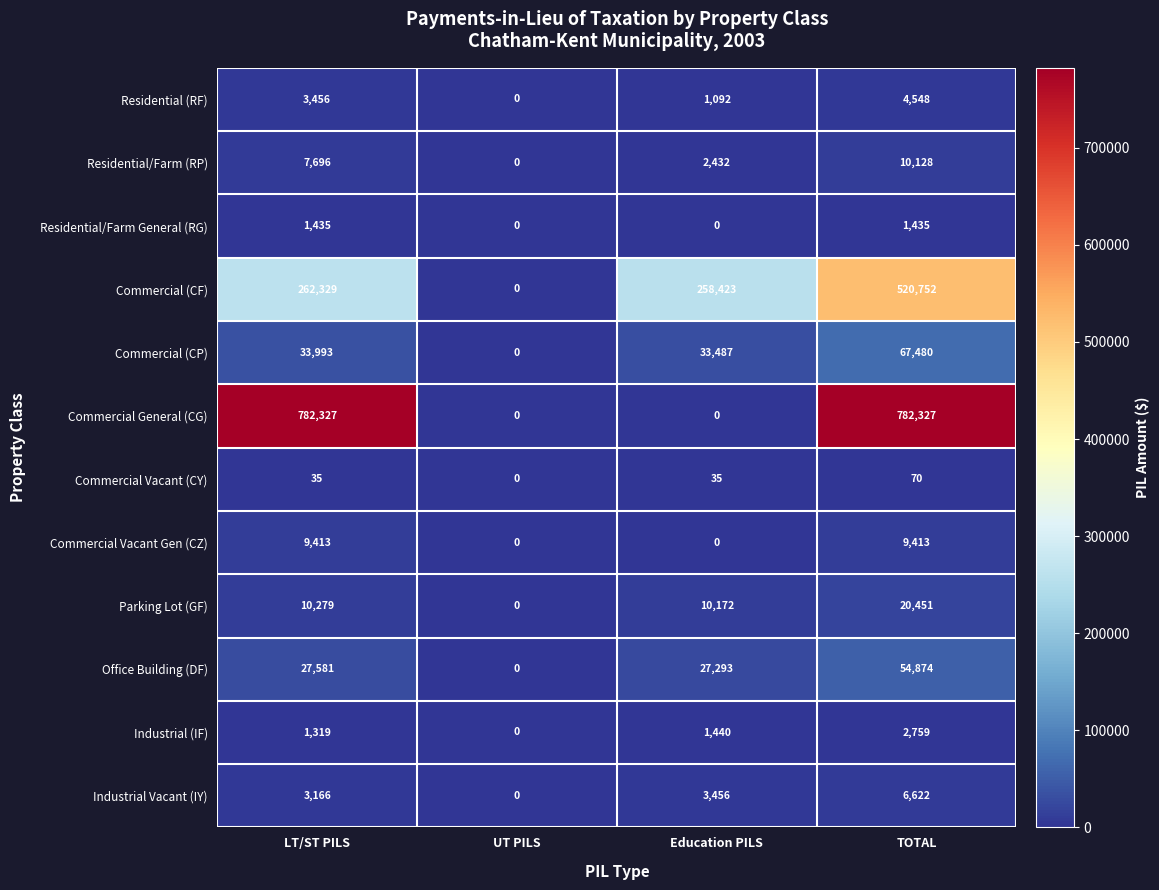

Is the value of Industrial (IF) at LT/ST PILS greater than the value of Commercial Vacant Gen (CZ) at LT/ST PILS?

No